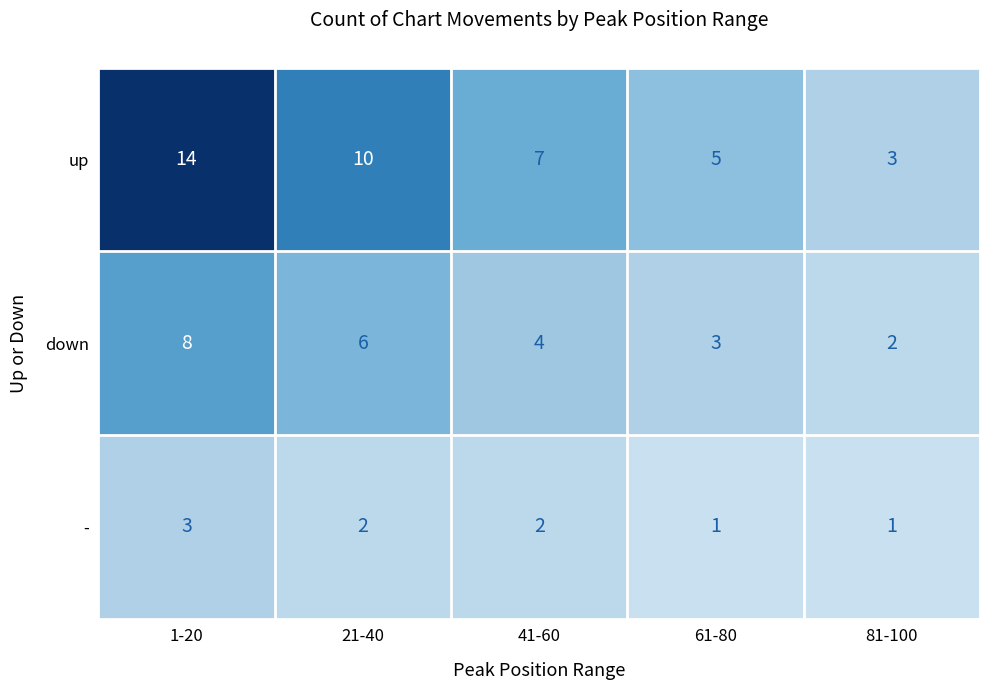

The - series shows 3 at 21-40. True or false?

False